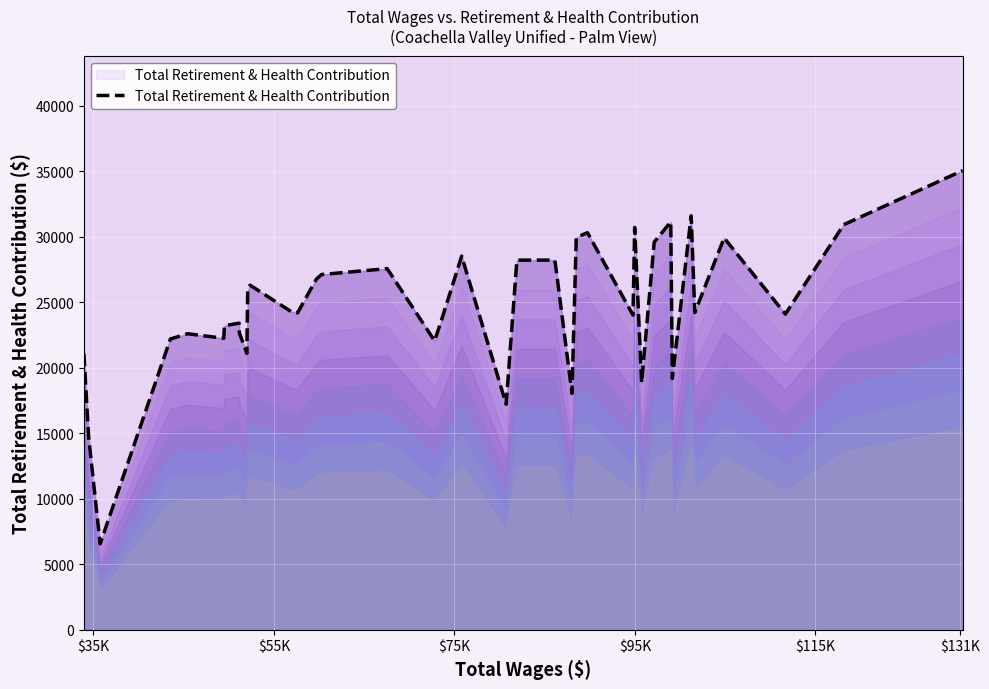

What is the maximum value shown in the chart?

35061